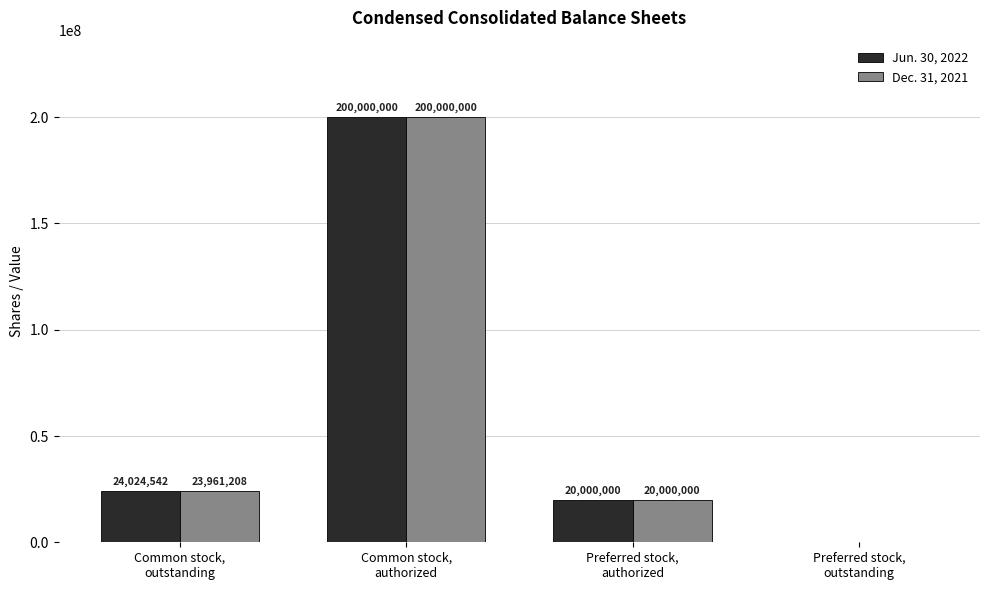

Count the number of categories in the chart.

4